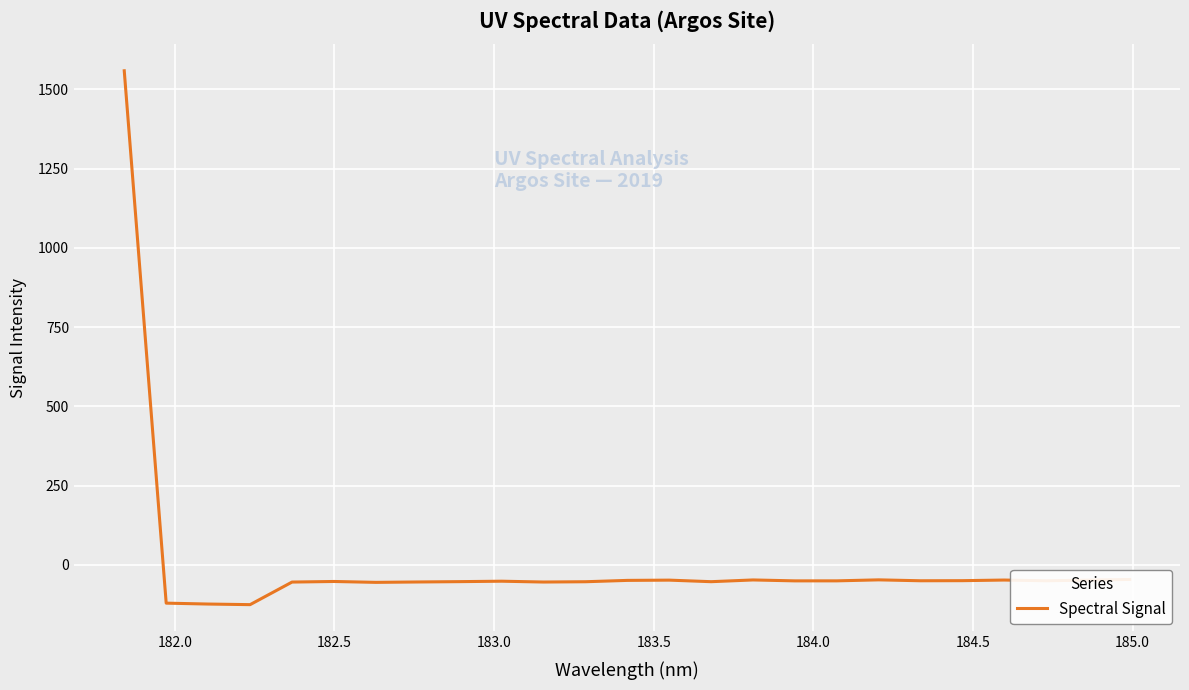

What is the maximum value shown in the chart?

1558.3